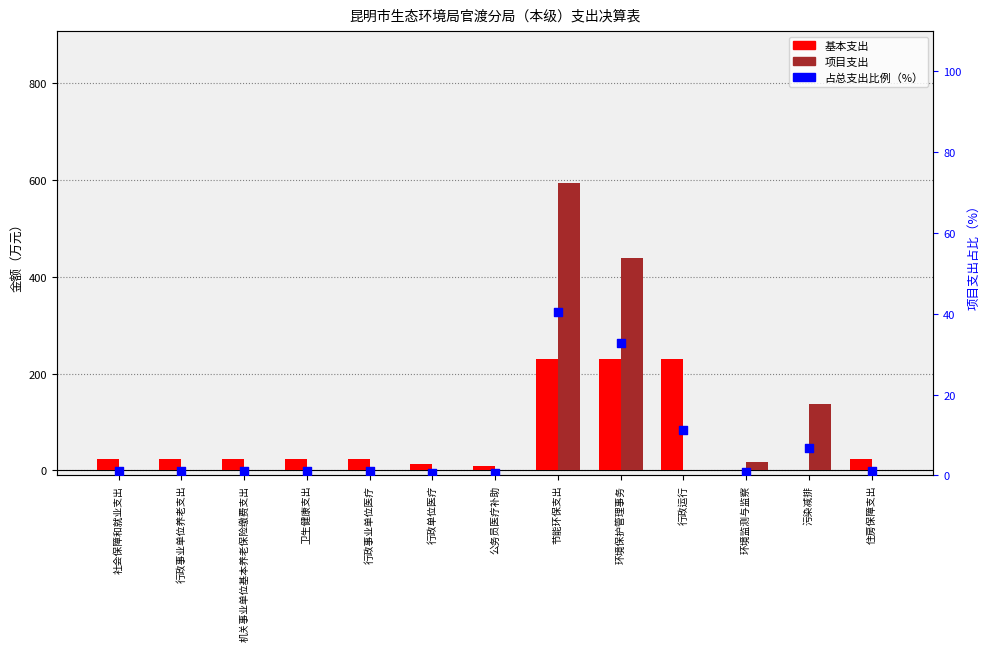

Which series has the widest spread of Y values?

项目支出